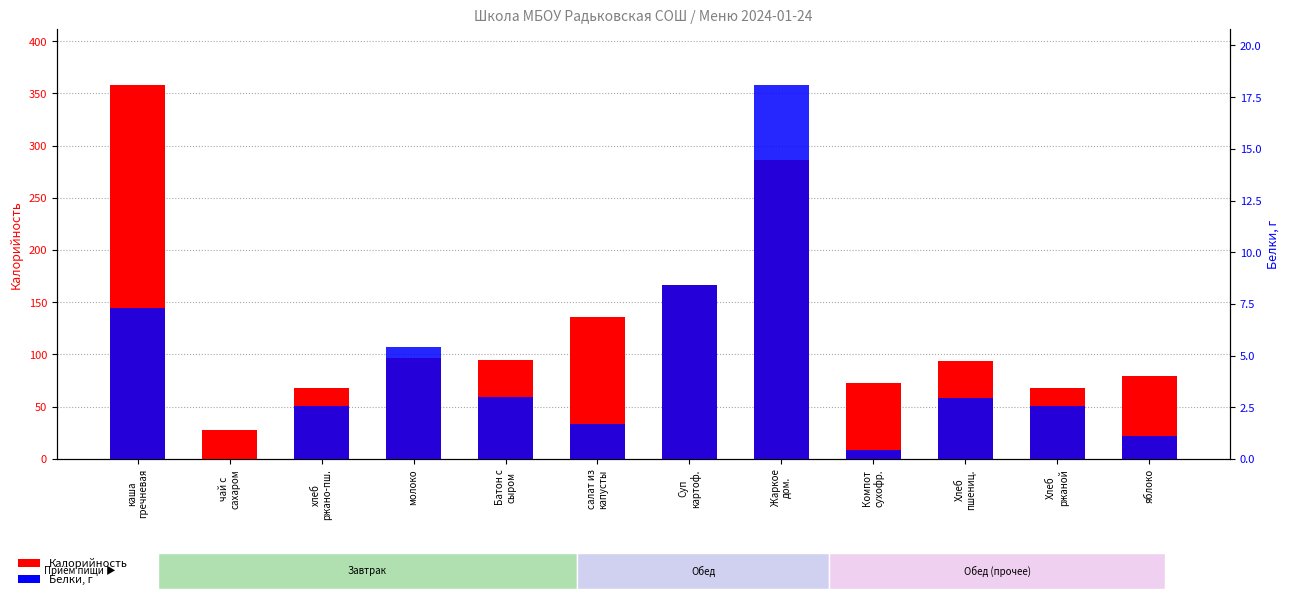

True or false: Белки has a value of 4.1 at Батон с
сыром.

False